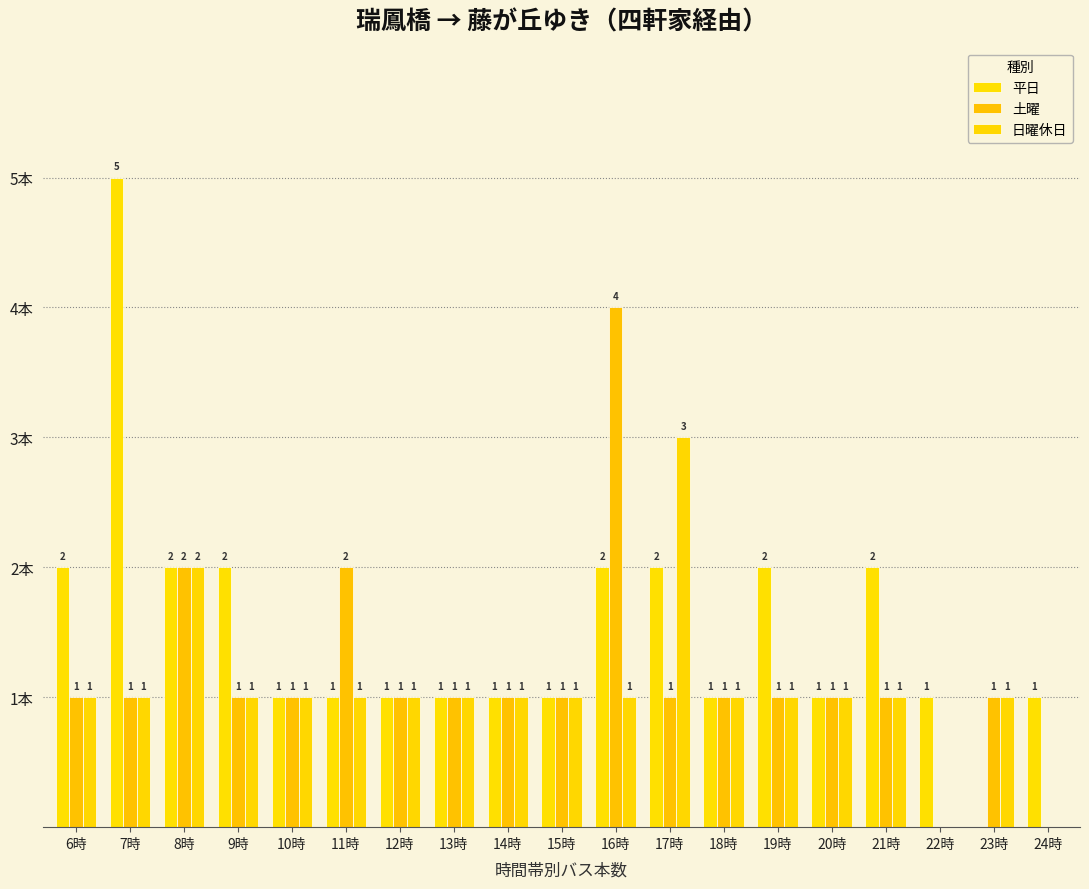

Reading left to right, list all the values displayed in this chart.

平日: 2	5	2	2	1	1	1	1	1	1	2	2	1	2	1	2	1	0	1
土曜: 1	1	2	1	1	2	1	1	1	1	4	1	1	1	1	1	0	1	0
日曜休日: 1	1	2	1	1	1	1	1	1	1	1	3	1	1	1	1	0	1	0